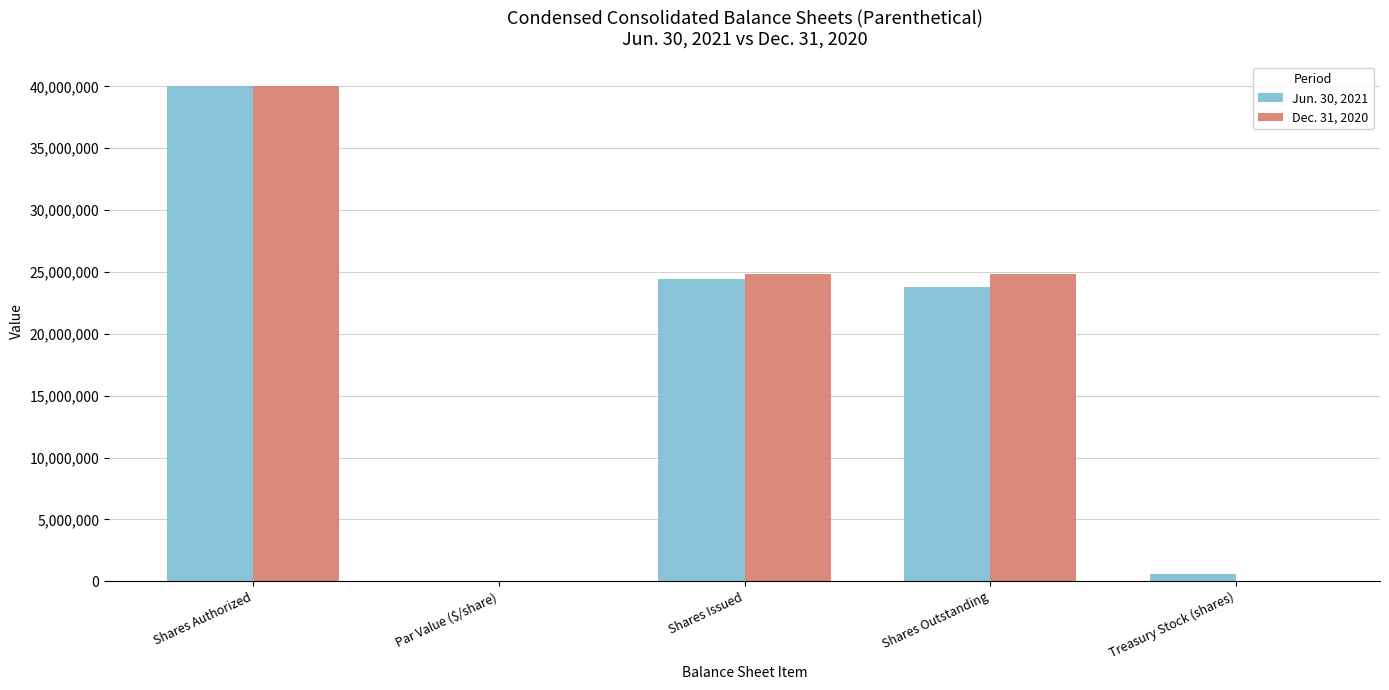

What is the sum of all Dec. 31, 2020 values?

89600000.1